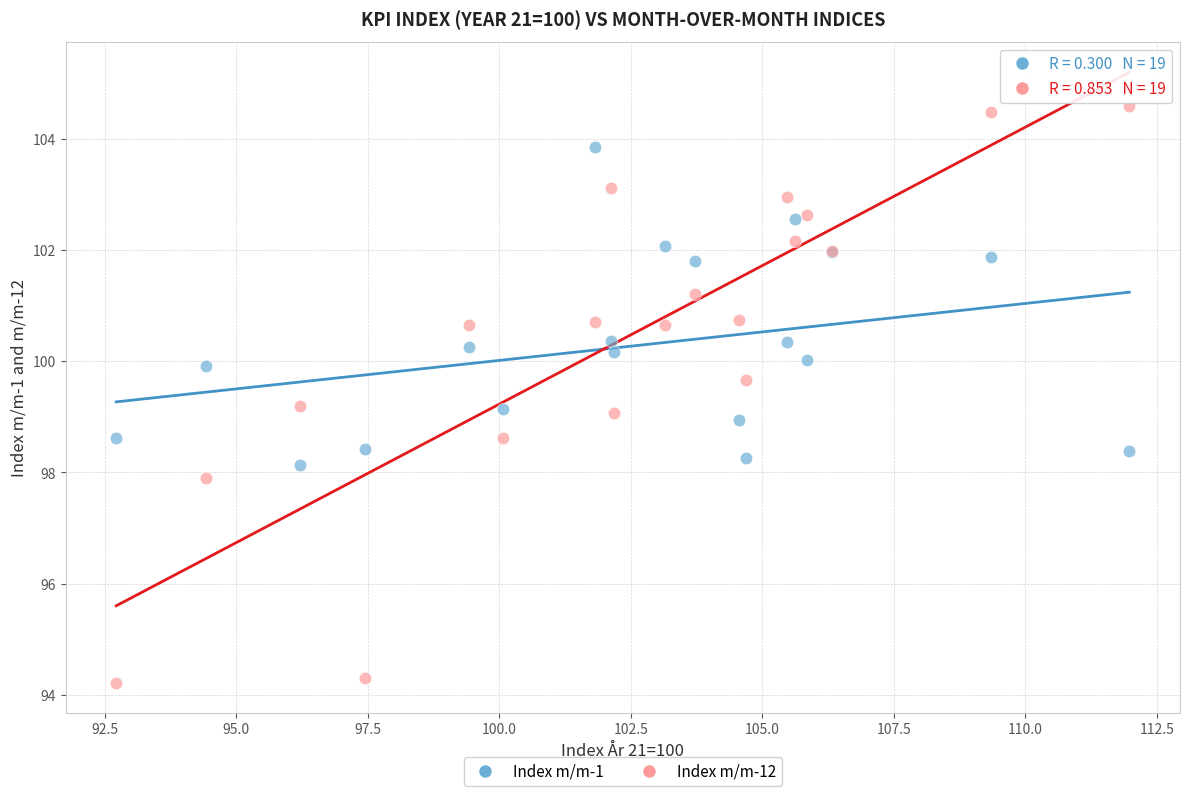

Which series contains the lowest Y value?

Index m/m-12